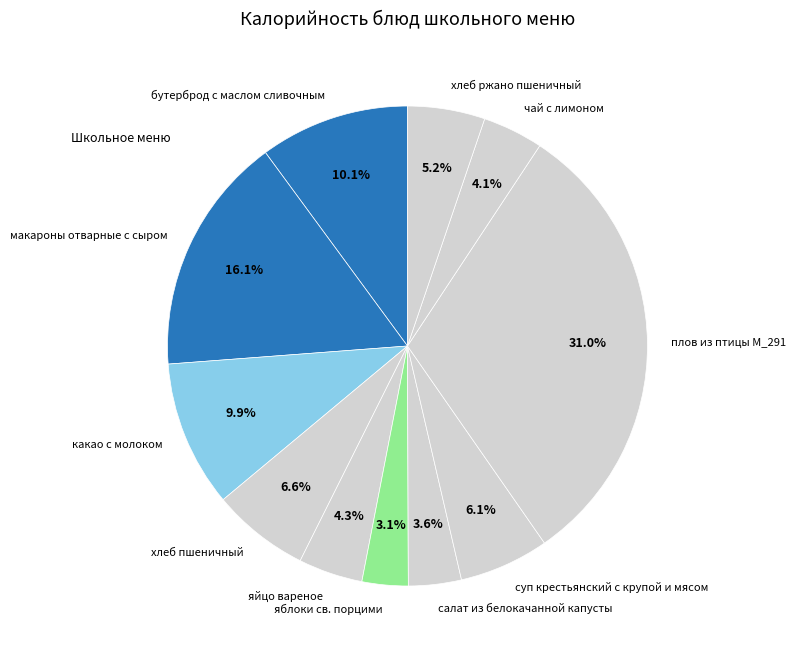

What percentage is the плов из птицы М_291 slice, to the nearest percent?

31%